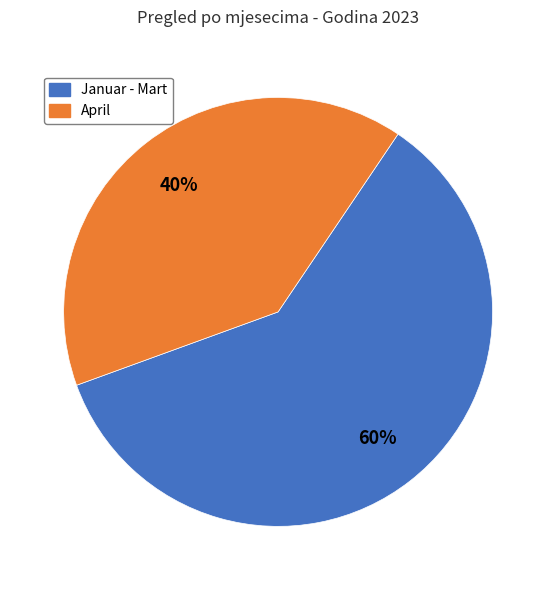

To the nearest percent, what is the difference between the largest and smallest slice percentages?

20%